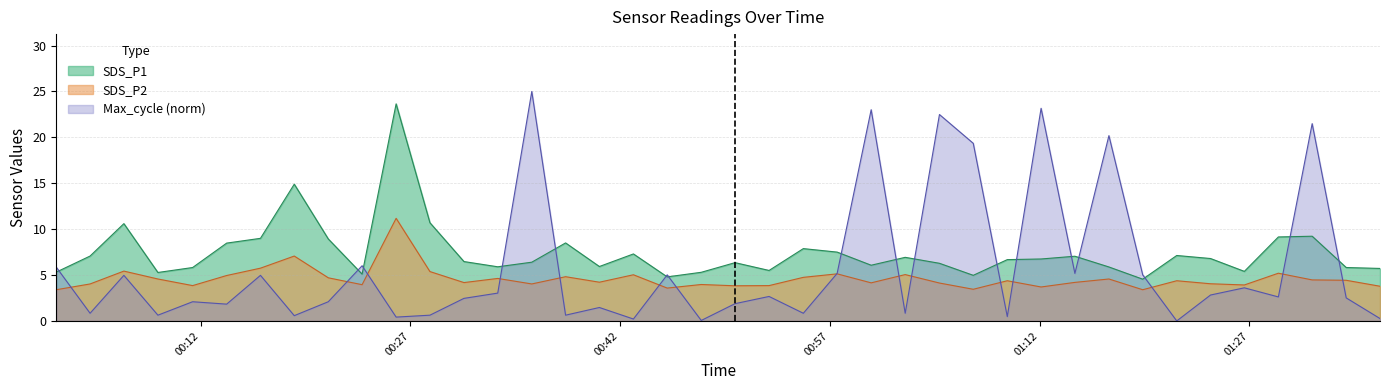

The value of SDS_P1 at 2020/12/05 01:16:57 is 9.0. True or false?

False